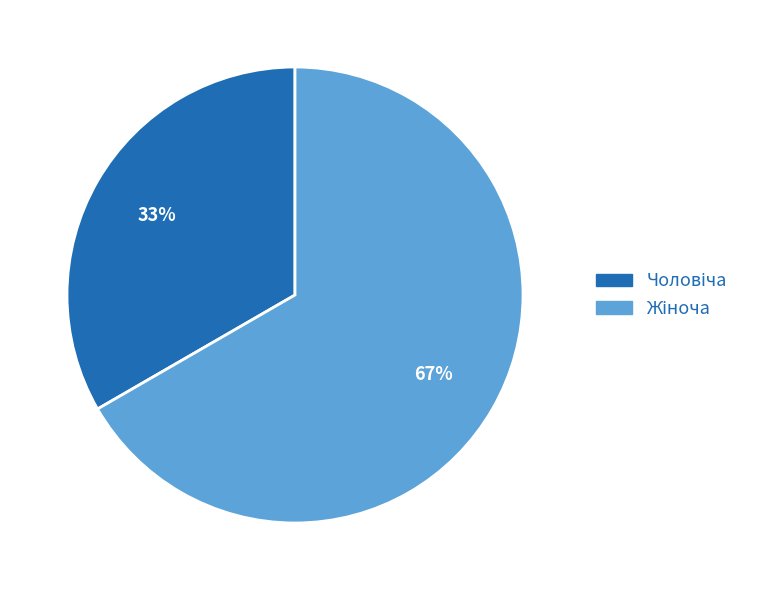

To the nearest percent, what is the average slice percentage?

50%